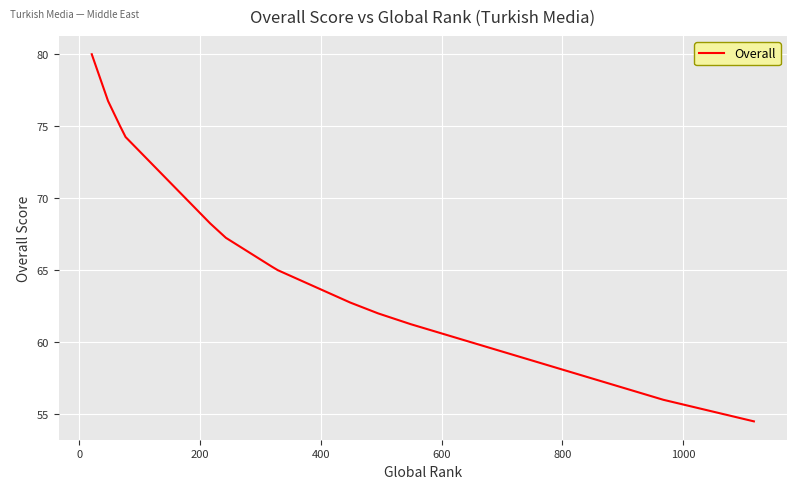

How many values exceed 65?

7